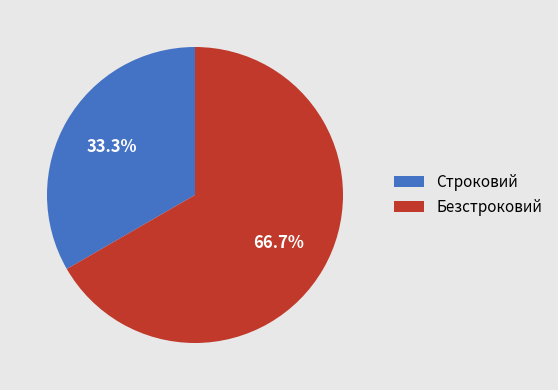

To the nearest percent, what percentage of the pie is Безстроковий?

67%